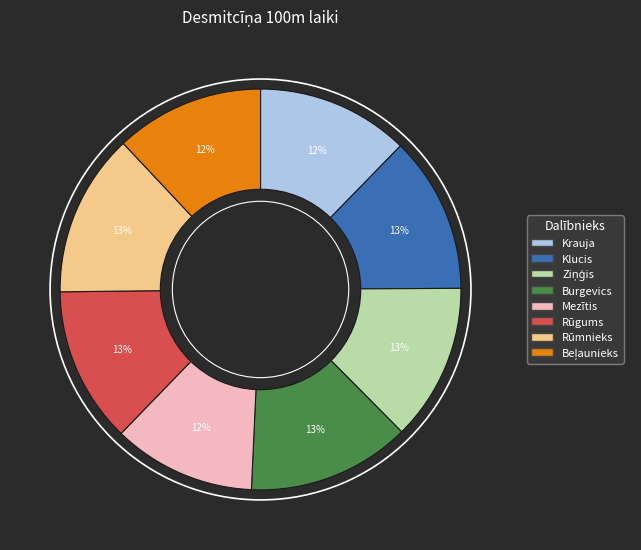

Does any single category account for the majority?

No